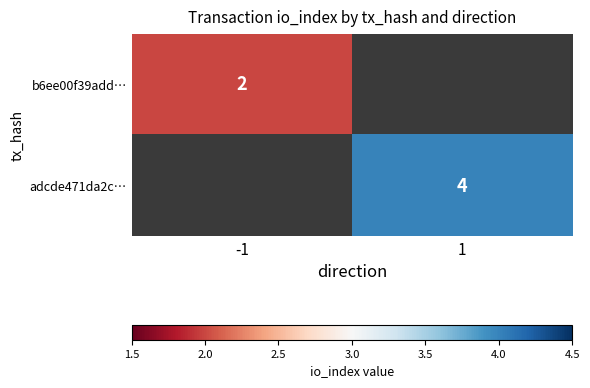

The b6ee00f39add… series shows 3 at -1. True or false?

False